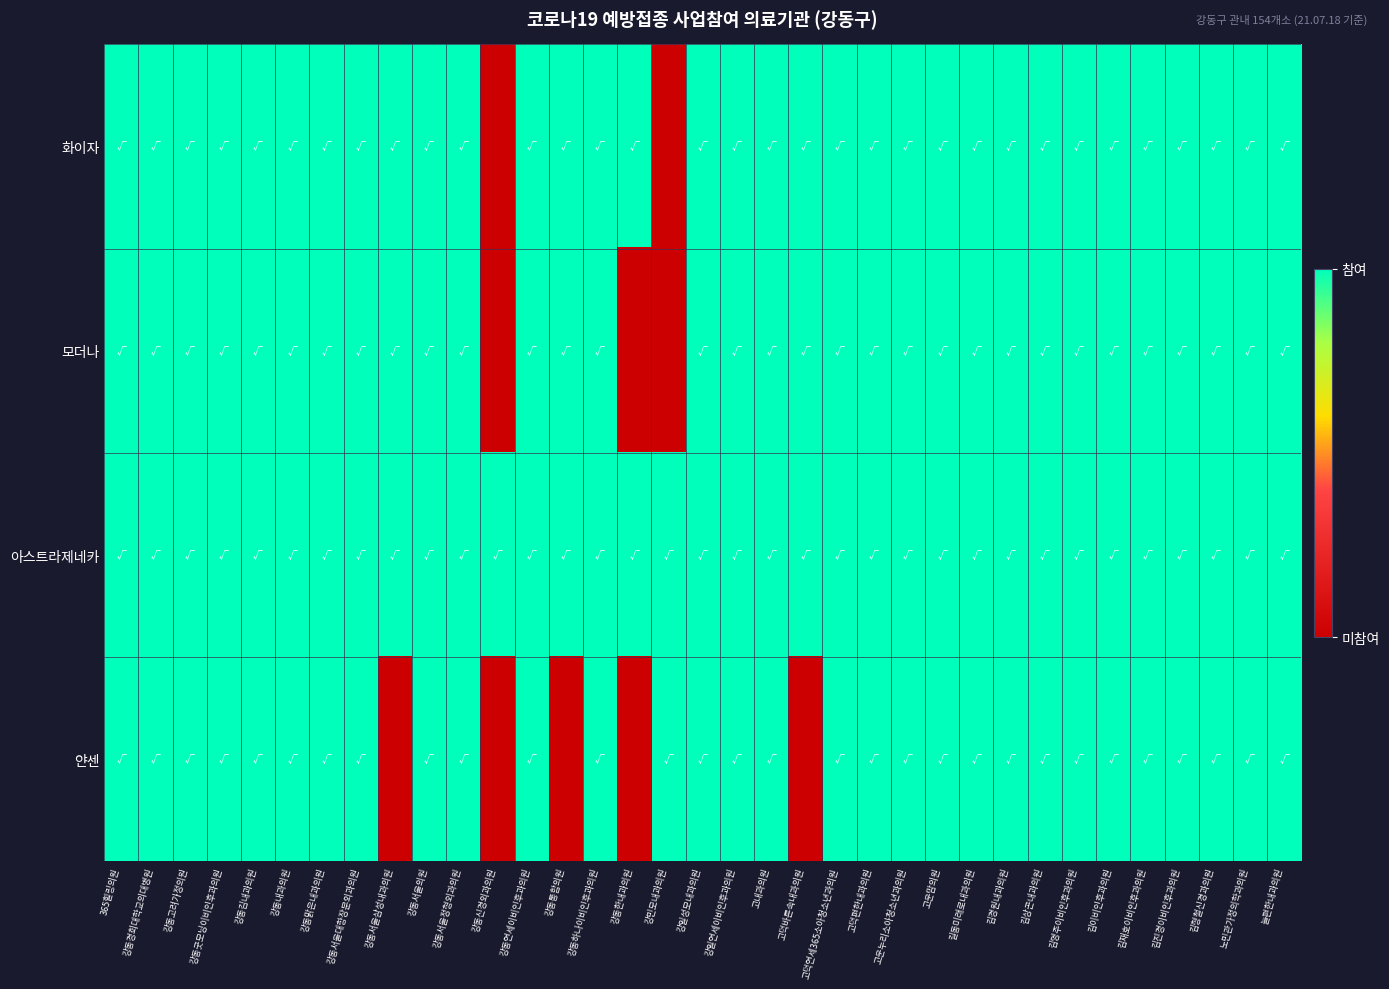

How many categories are shown in the chart?

35